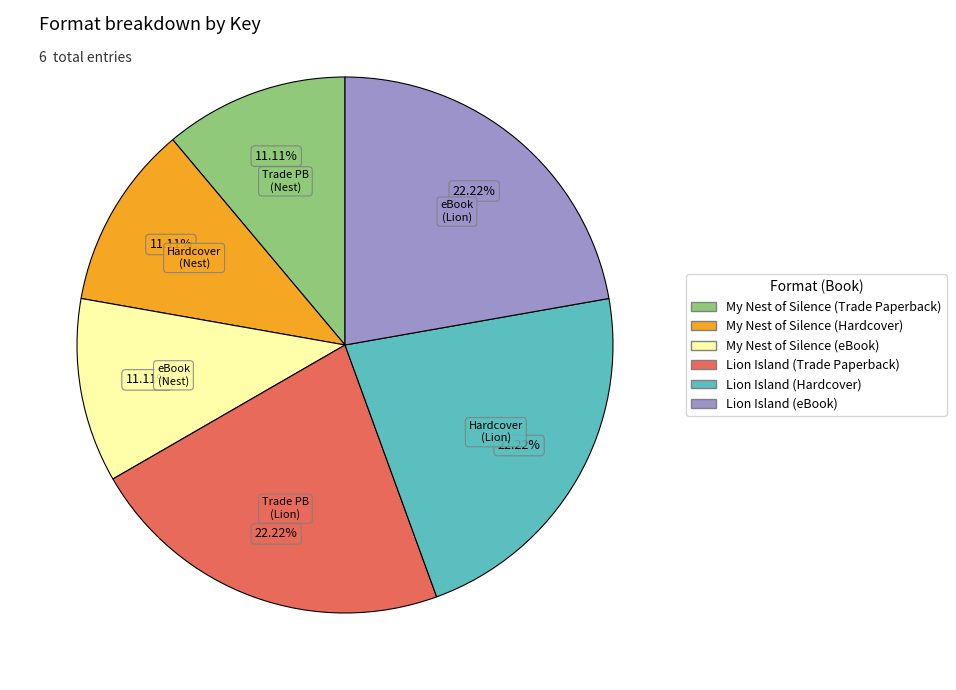

To the nearest percent, what is the average slice percentage?

17%